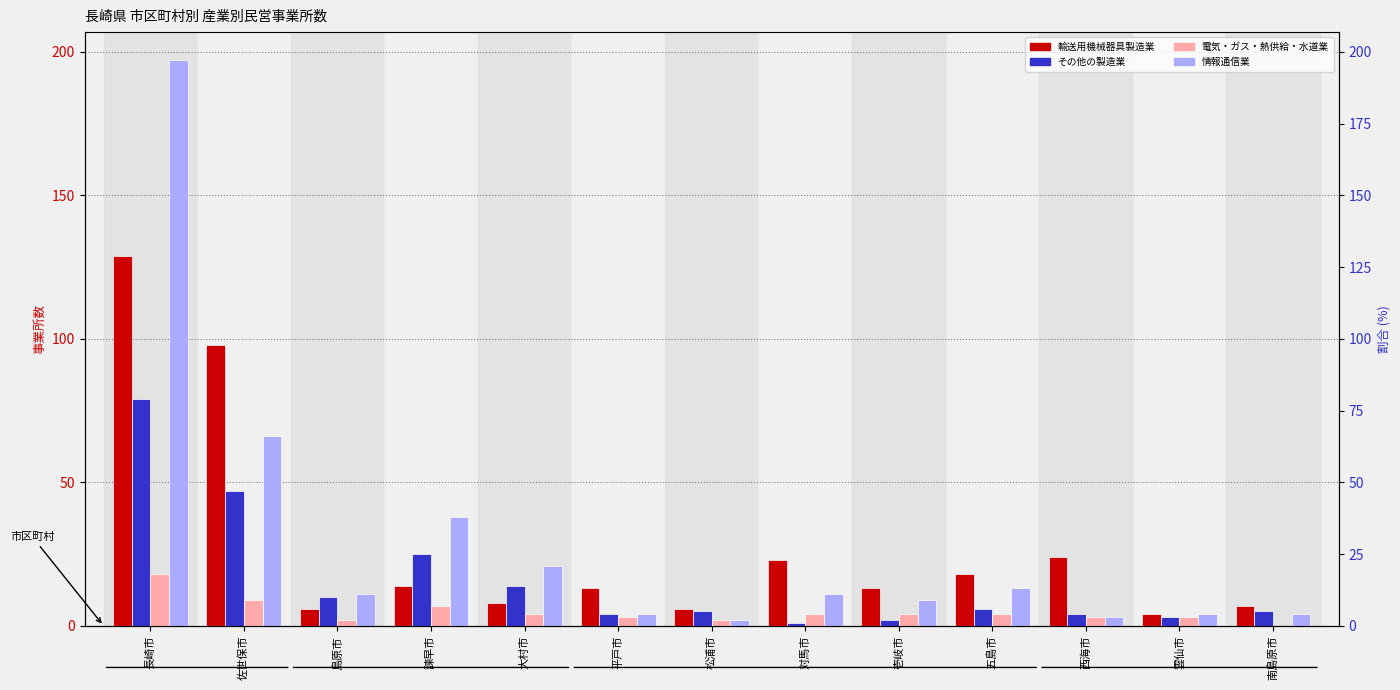

At how many categories does at least one series exceed 144?

1